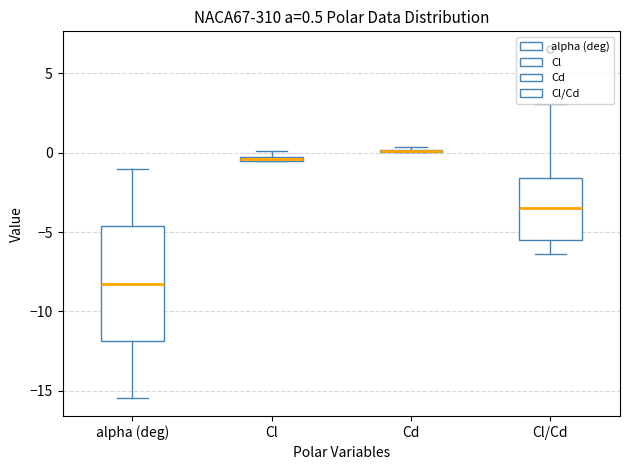

Comparing the boxes themselves (not the whiskers), which one is the tallest?

alpha (deg)